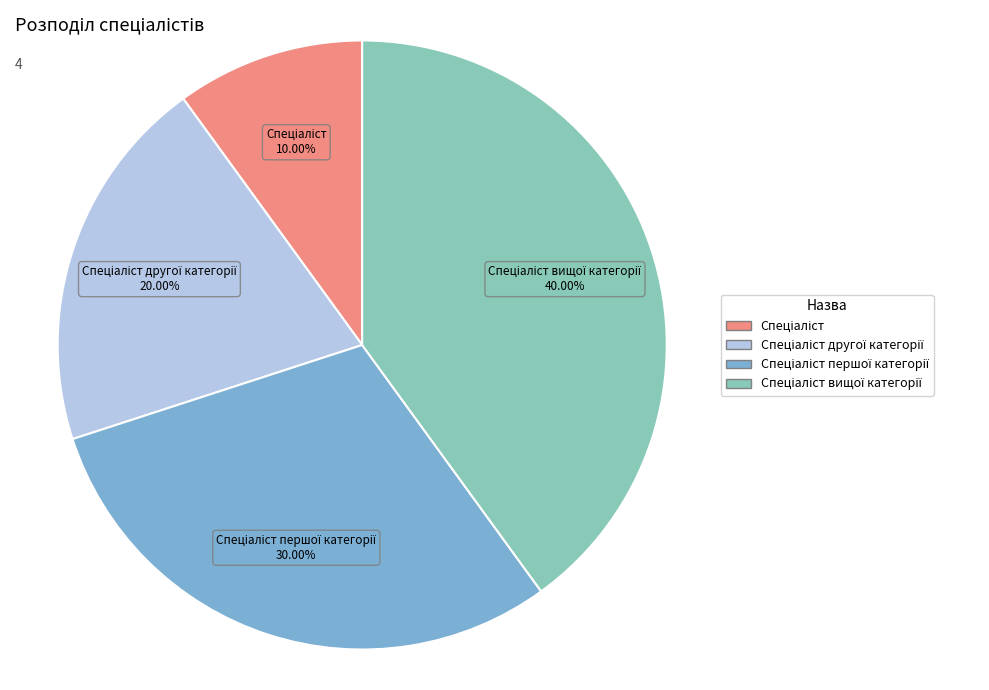

Is there any slice that represents more than half of the pie?

No